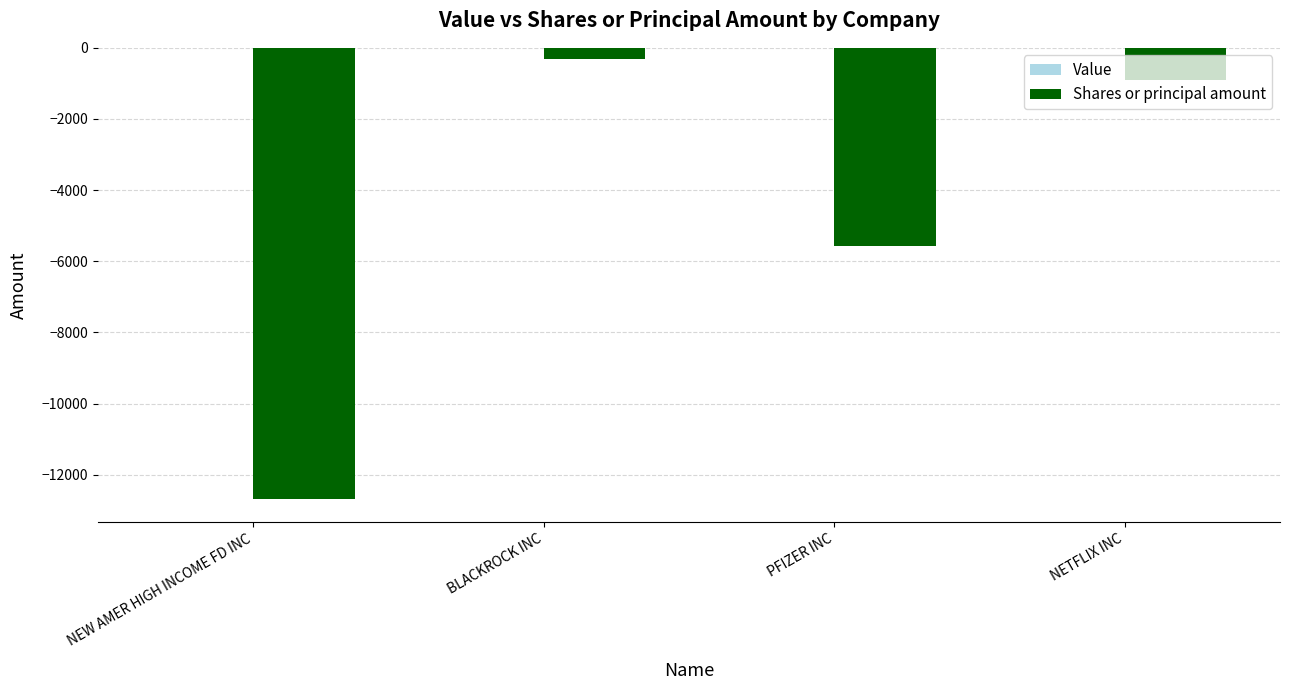

The value at PFIZER INC is -1612. True or false?

False